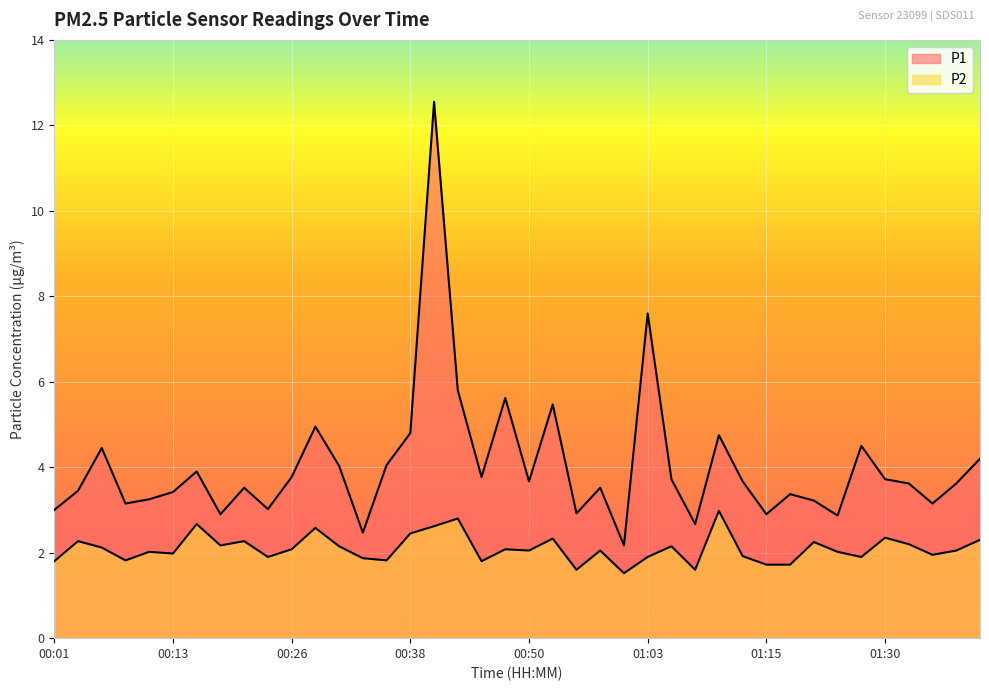

What is the sum of the P1 values at 00:06 and 00:53?

9.9